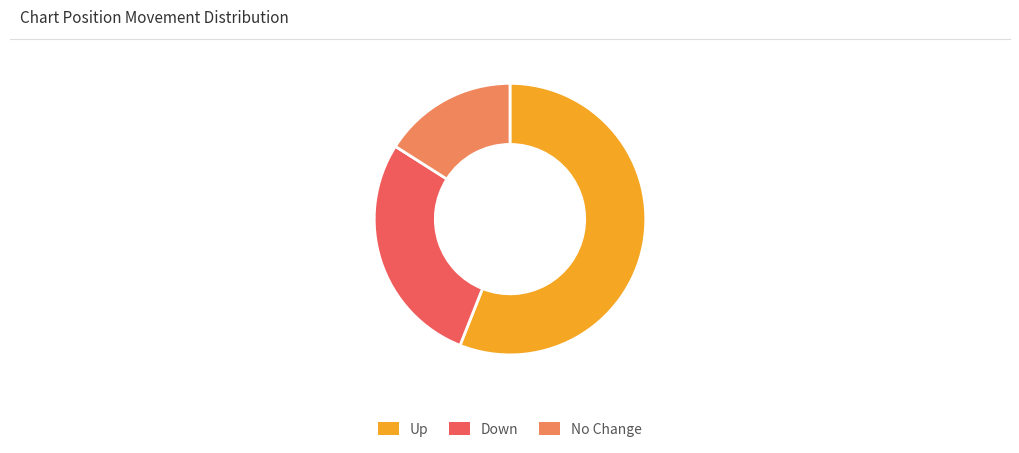

Does Up represent more than half of the total?

Yes